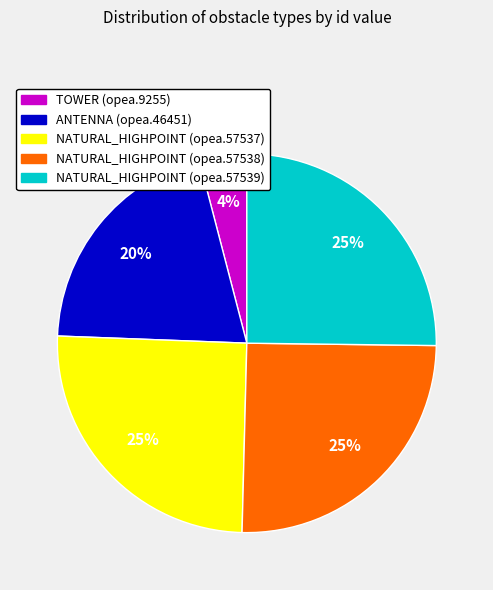

Is there a majority slice in this chart?

No